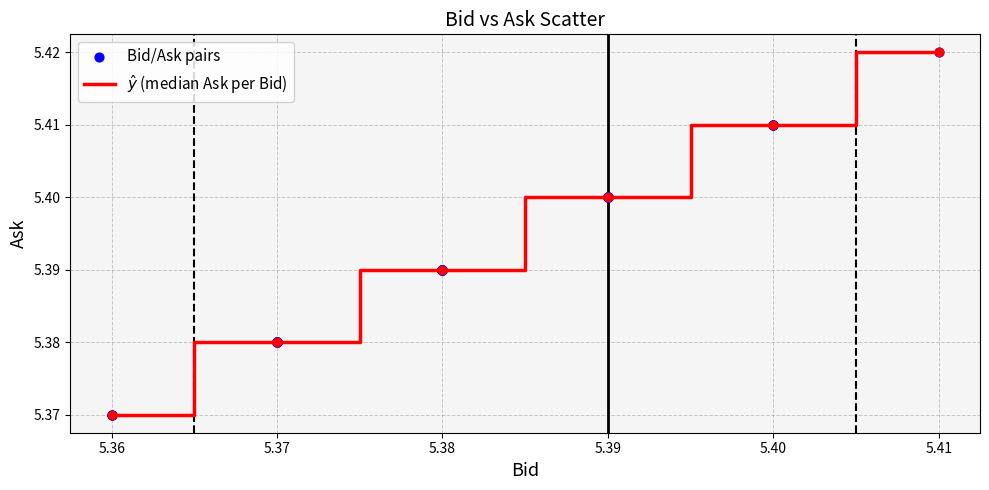

What is the ratio of the value at 5.41 to the value at 5.37?

1.0